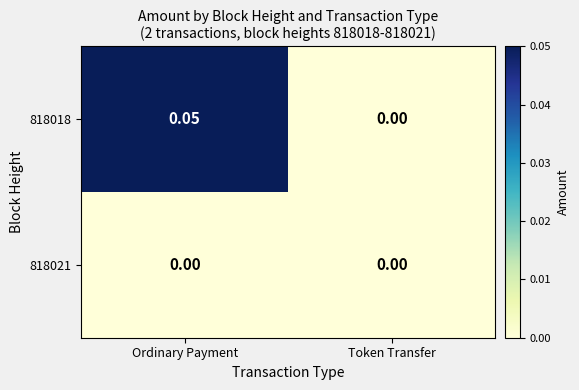

Between Ordinary Payment and Token Transfer, which series saw the biggest shift?

818018